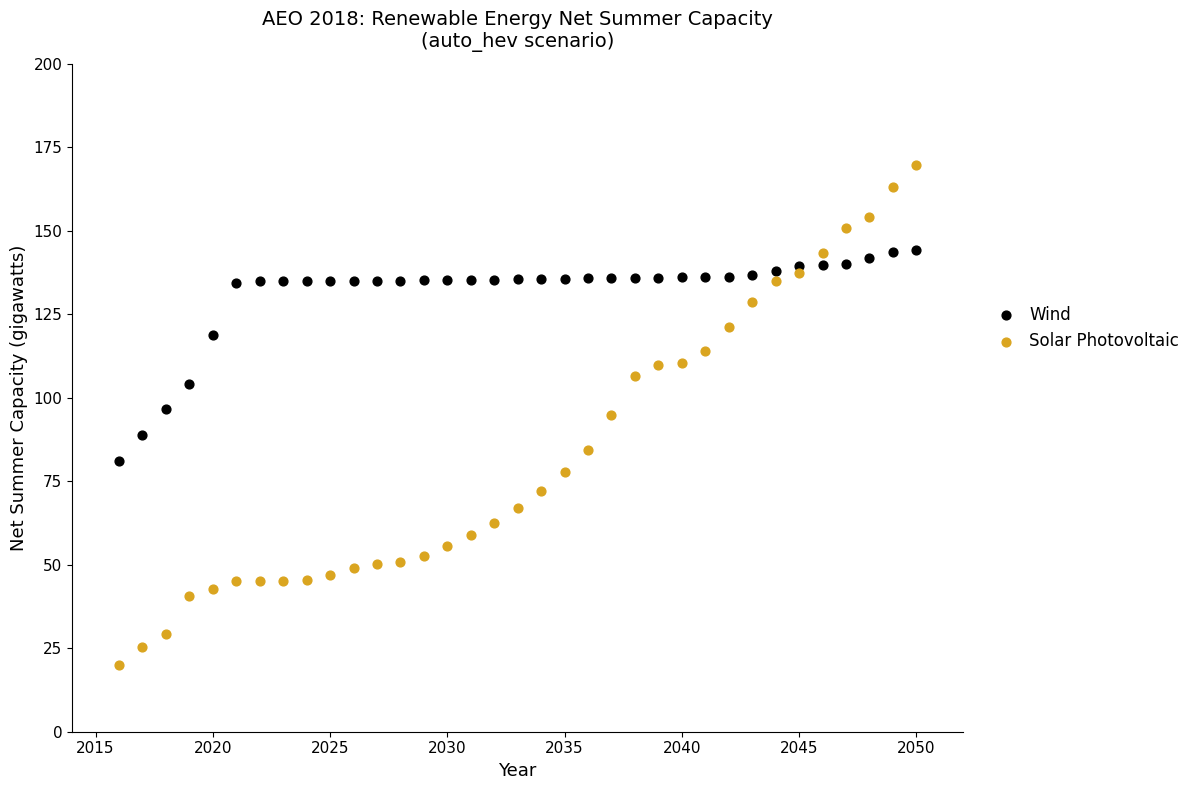

Which series has the largest Y range (max minus min)?

Solar Photovoltaic